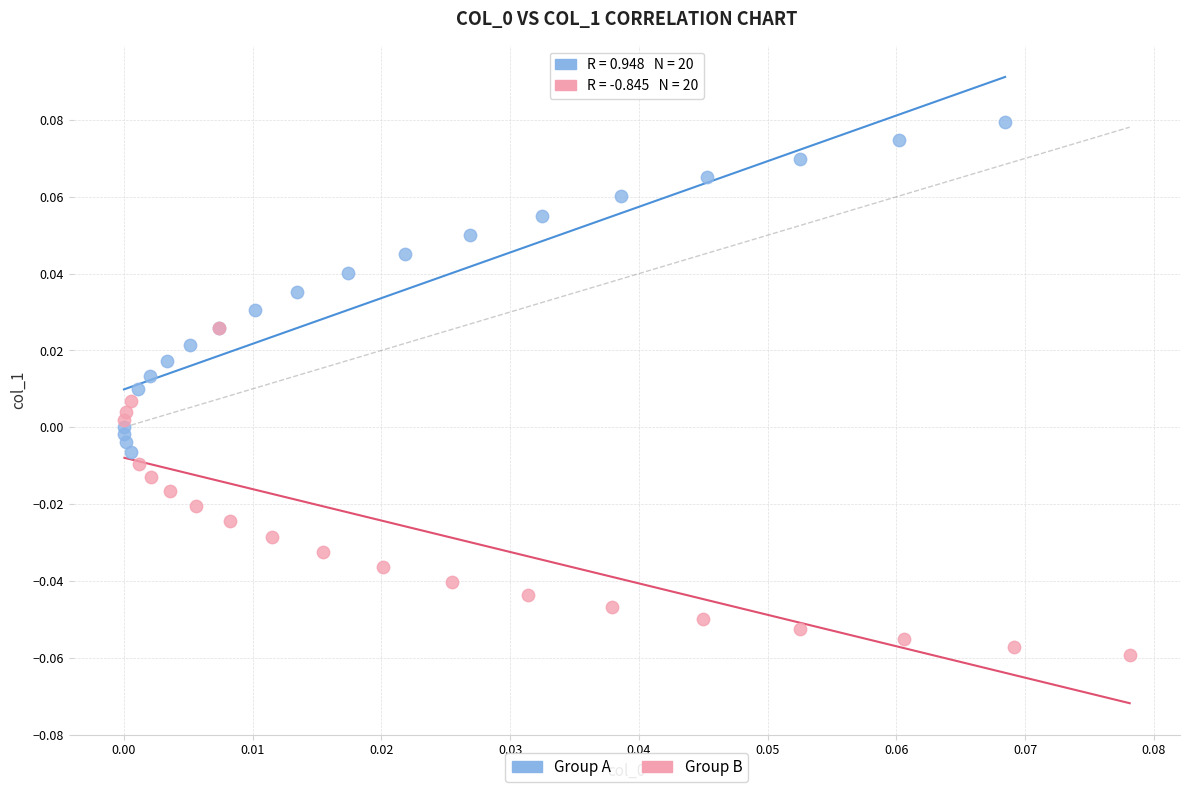

Which series reaches the minimum Y coordinate?

Group B